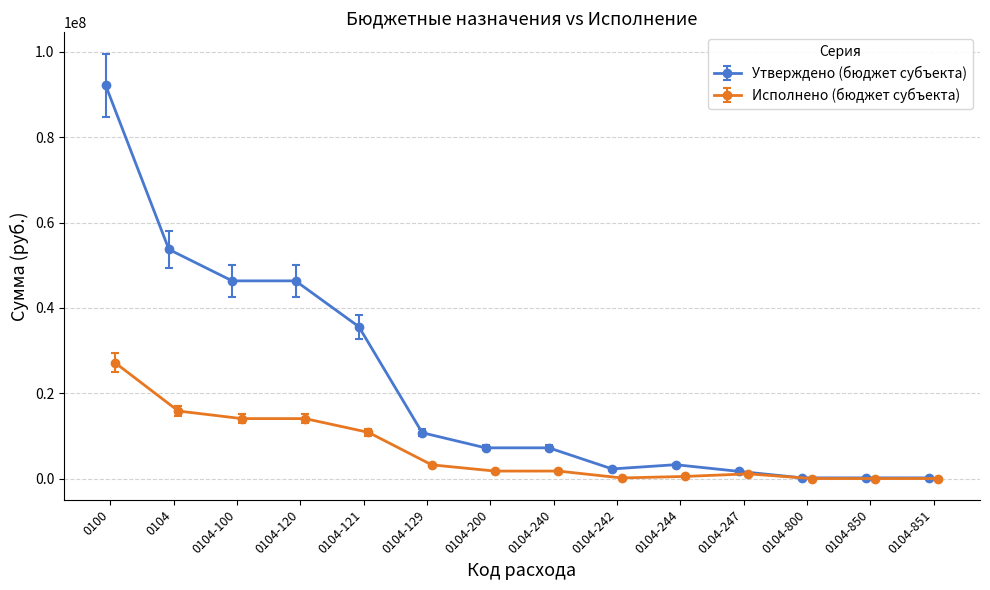

What is the sum of all Утверждено (бюджет субъекта) values?

307079455.6